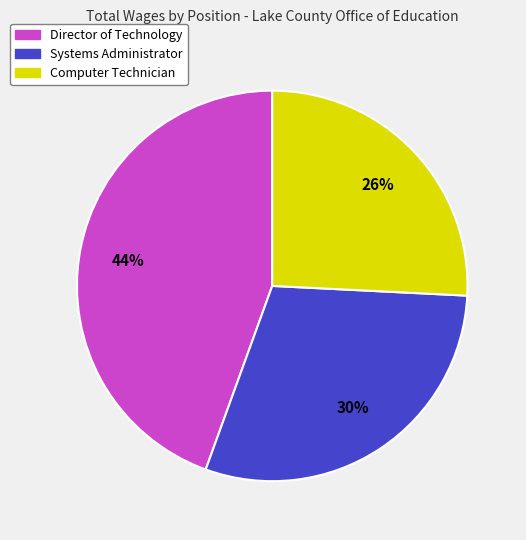

To the nearest percent, what is the combined percentage of Director of Technology and Systems Administrator?

74%